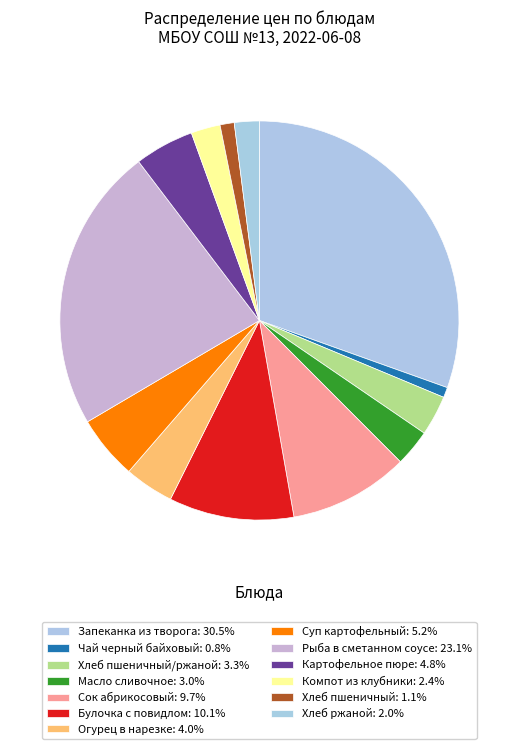

Count the number of slices in the pie.

13